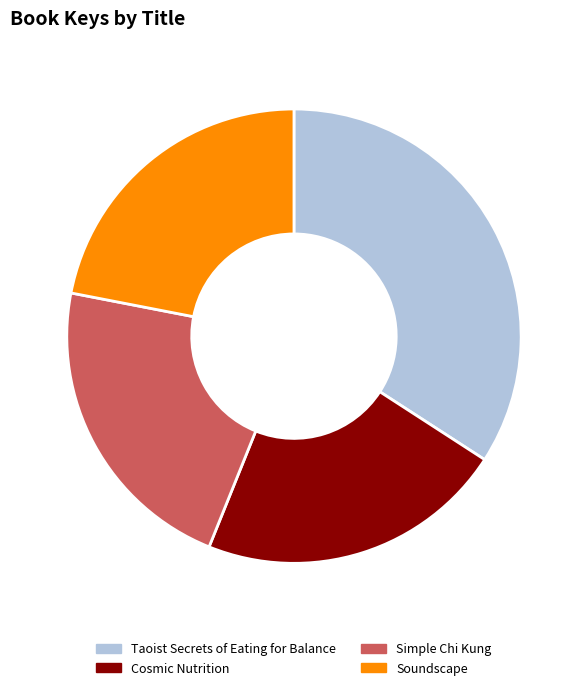

What is the ratio of the value at Soundscape to the value at Cosmic Nutrition?

1.0